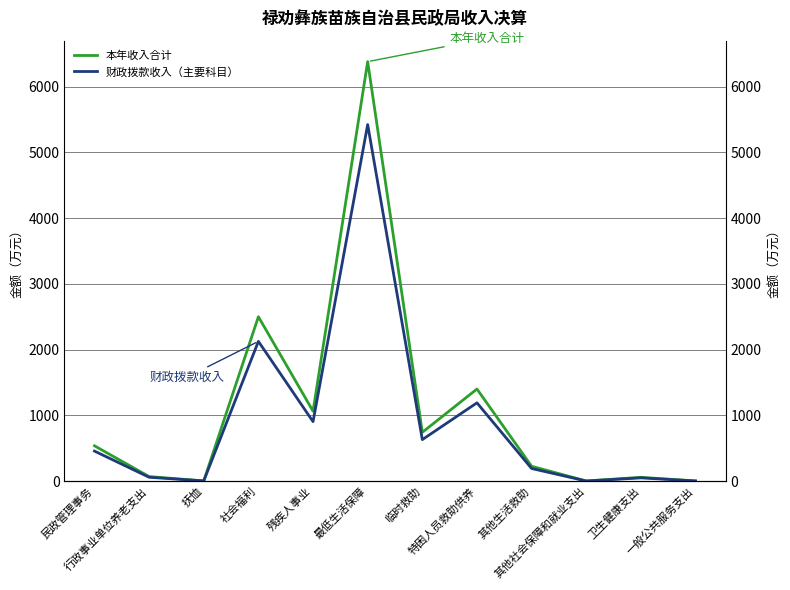

At which label does 财政拨款收入（主要科目） reach its peak?

最低生活保障